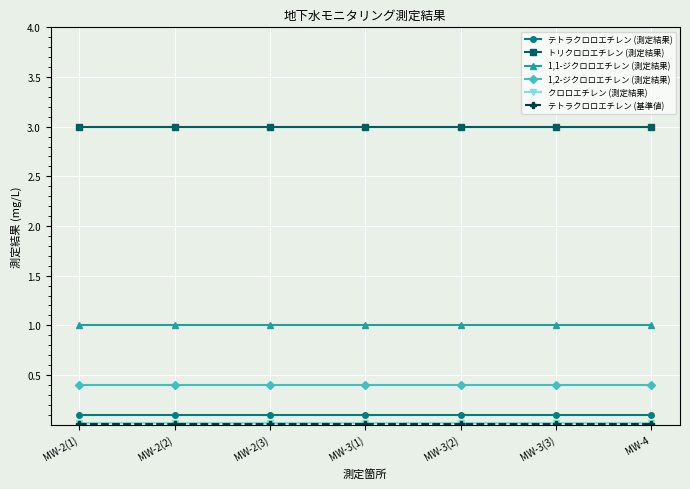

What is the greatest value displayed?

3.0